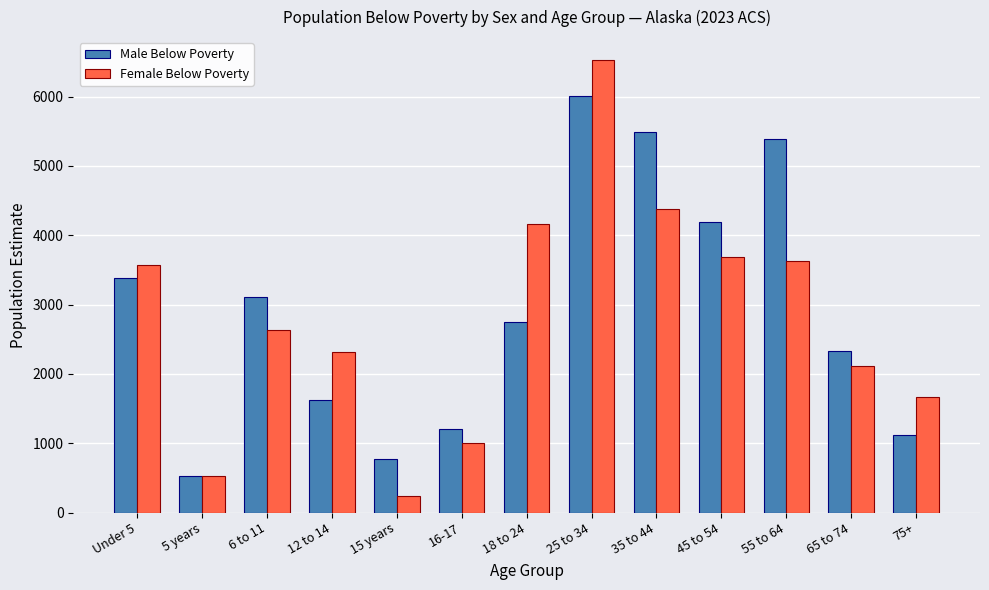

At which category is the sum across all series the highest?

25 to 34